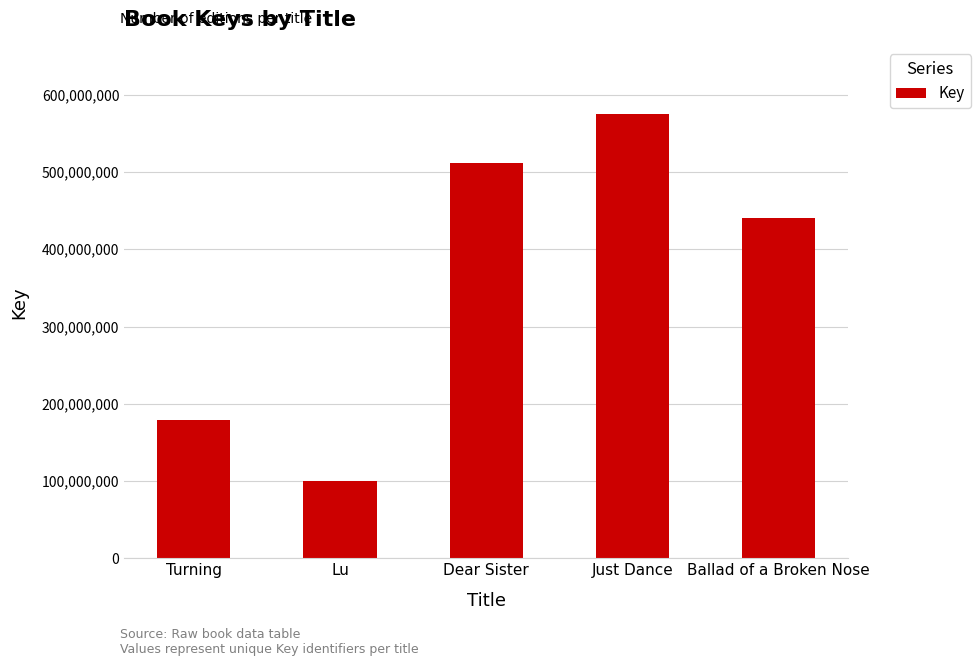

True or false: the data shows 512164150 at Dear Sister.

True